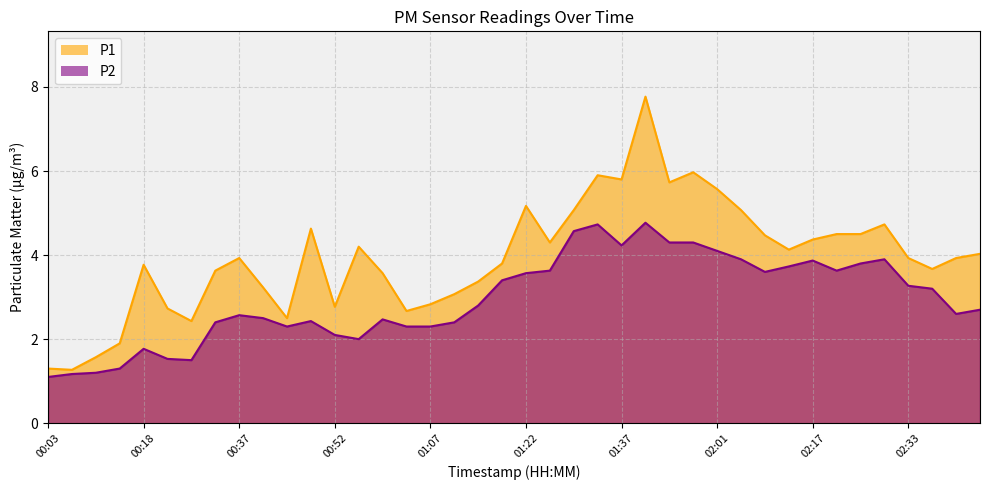

Is it true that P1 equals 8.0 at 02:09?

False